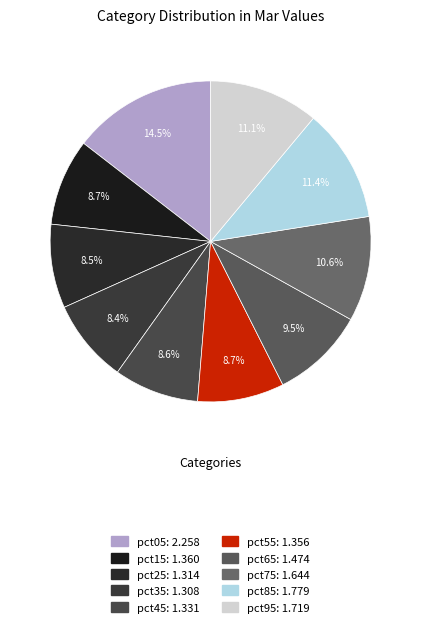

Combined, do pct25 and pct75 account for over 50%?

No